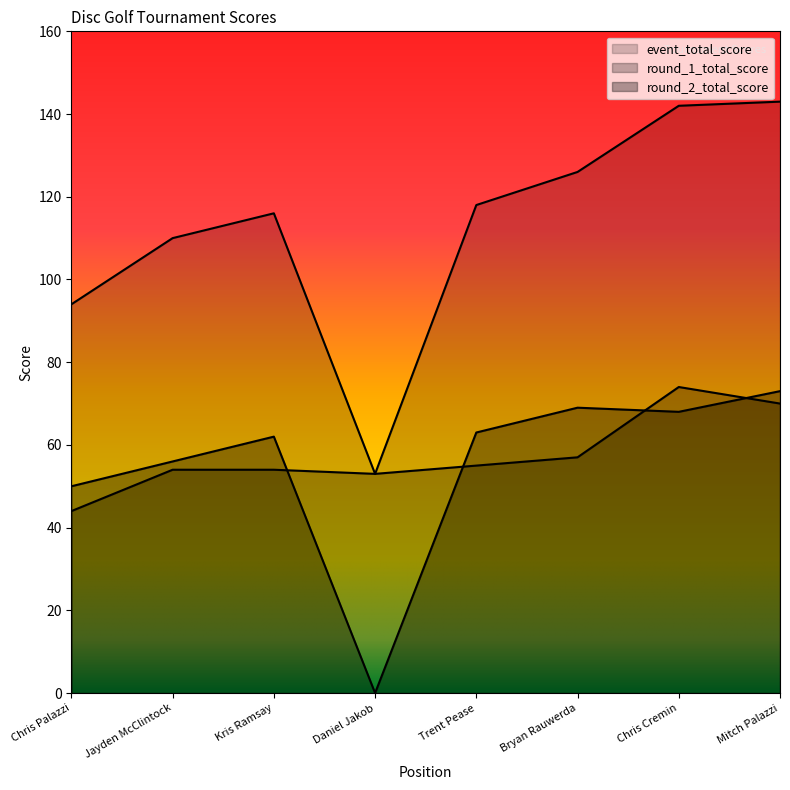

At which label does round_1_total_score first exceed 55?

Bryan Rauwerda